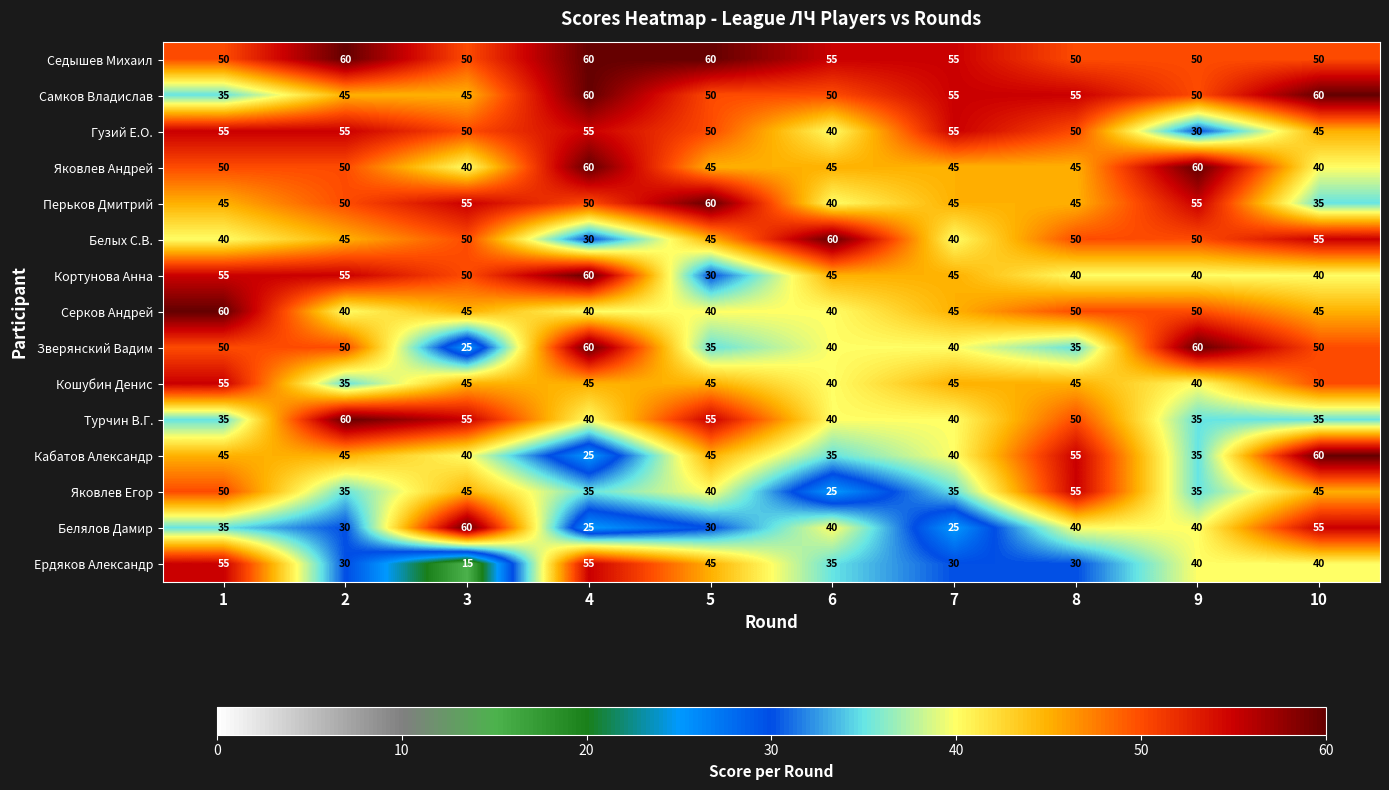

Which series has the largest range (max minus min)?

Ердяков Александр